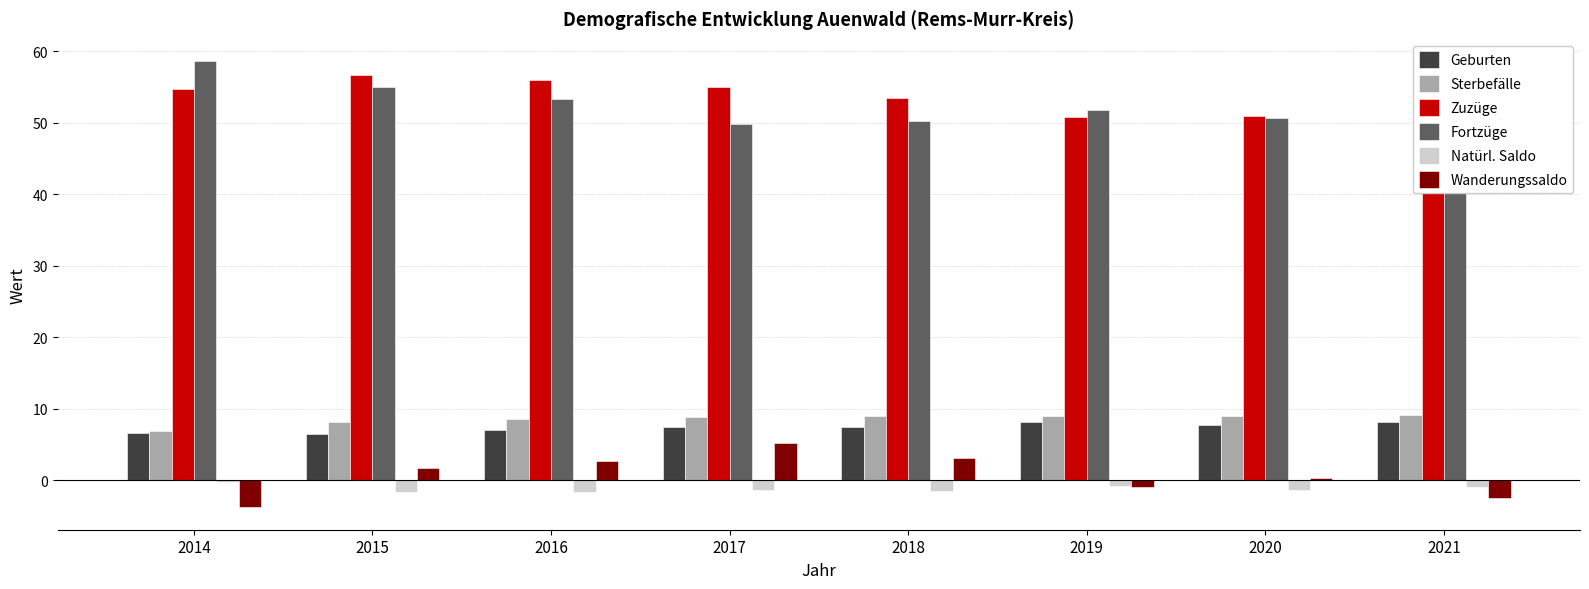

What is the value of the Wanderungssaldo bar at the 2nd from the left?

1.7